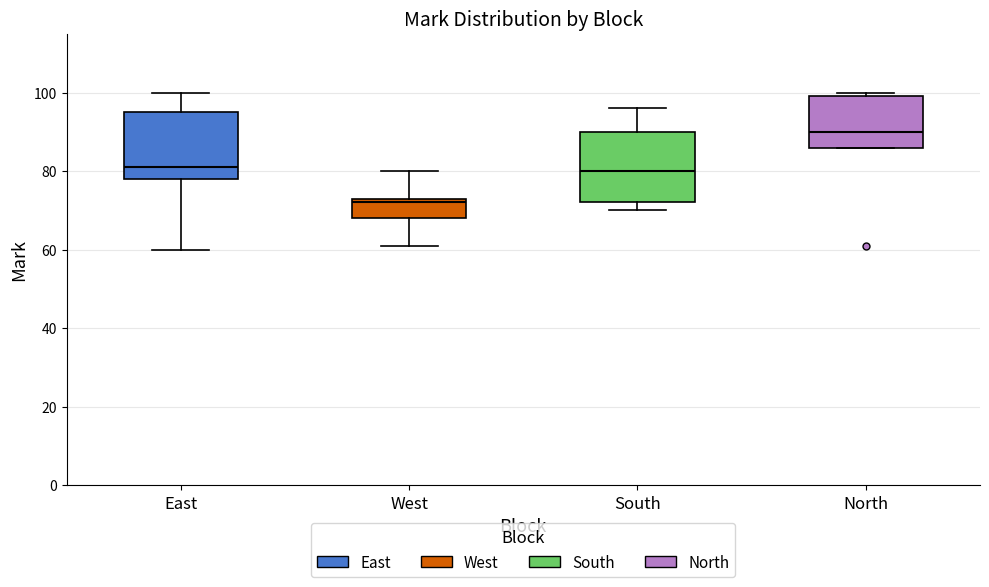

Reading left to right, read every box against the y-axis: the position of its median line, the range the box covers, and the ends of its whiskers. The values are not printed on the chart, so give them approximately, as read against the axis.

East: median 82, box 78 to 96, whiskers 60 to 100
West: median 72, box 68 to 74, whiskers 62 to 80
South: median 80, box 72 to 90, whiskers 70 to 96
North: median 90, box 86 to 100, whiskers 86 to 100 (just above the box's upper edge)